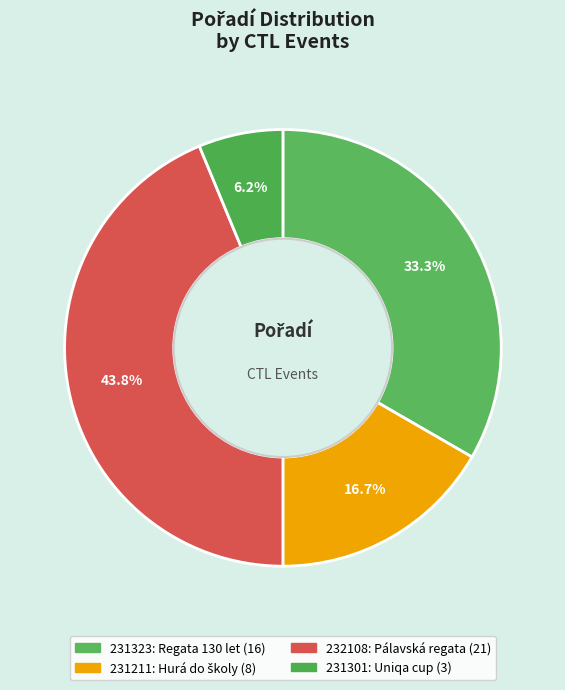

To the nearest percent, what percentage of the pie is 231323?

33%